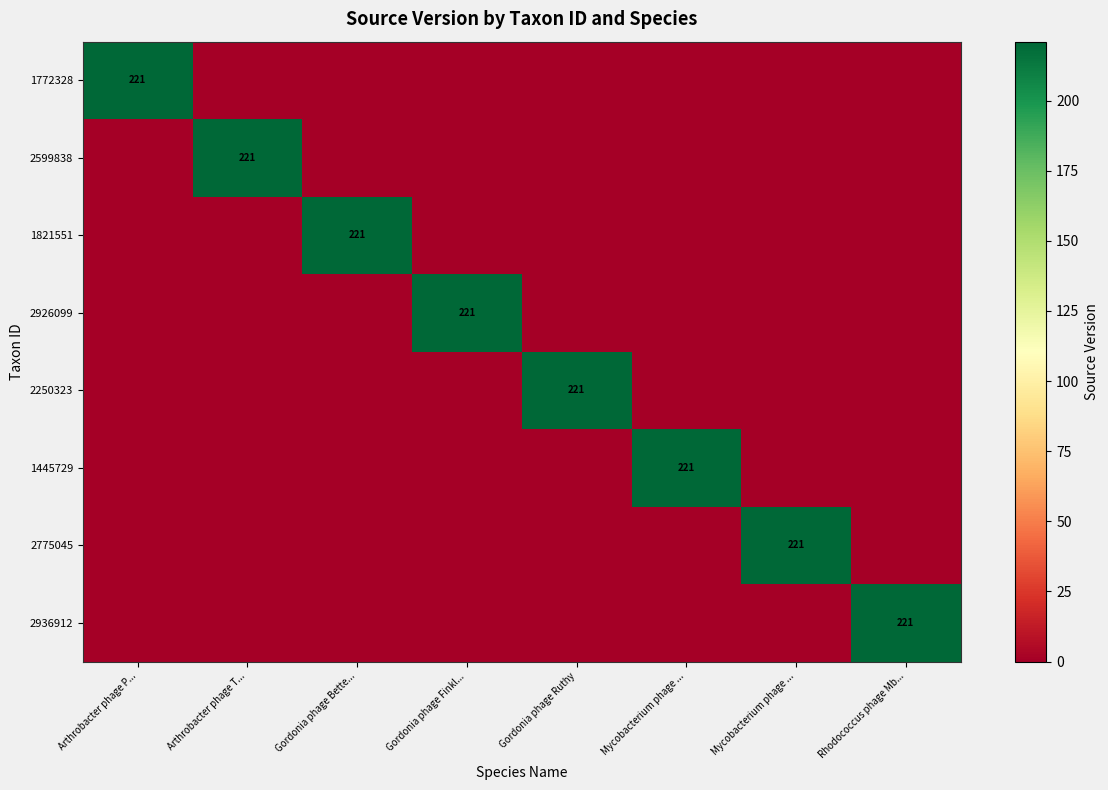

How many positive values does the 2775045 series have?

1